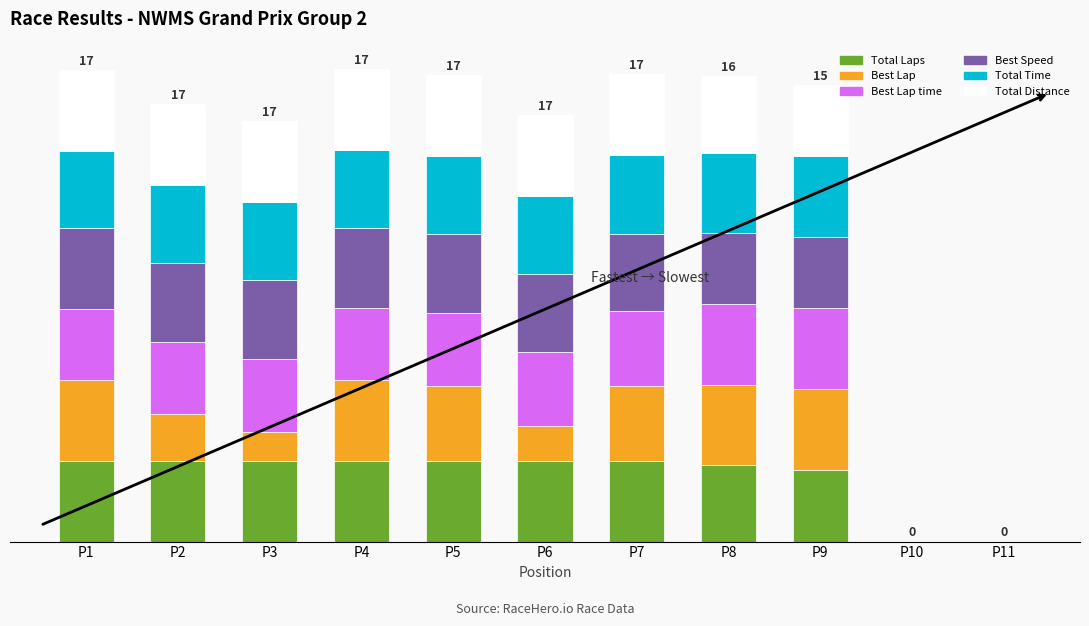

What is the sum of all Total Distance values?

88.2